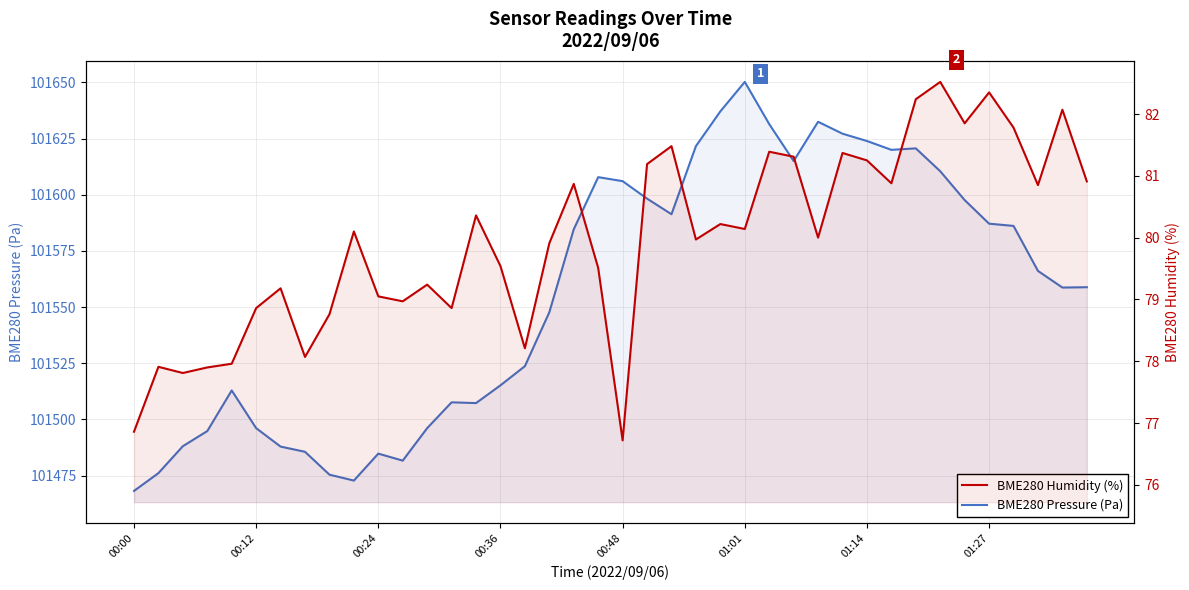

What is the average value of the BME280 Humidity (%) series?

80.0